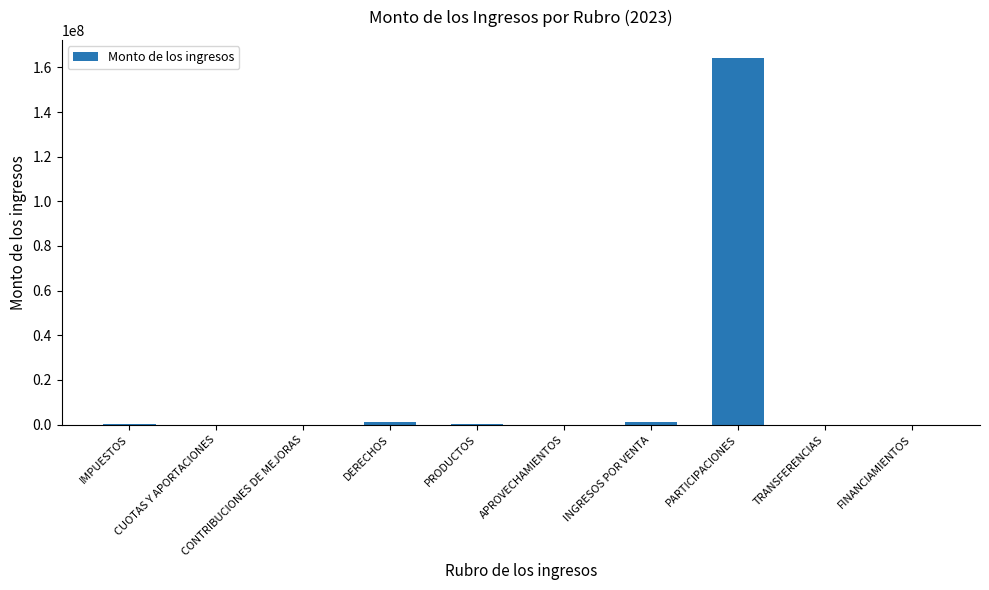

What value does the data have at IMPUESTOS?

115281.5